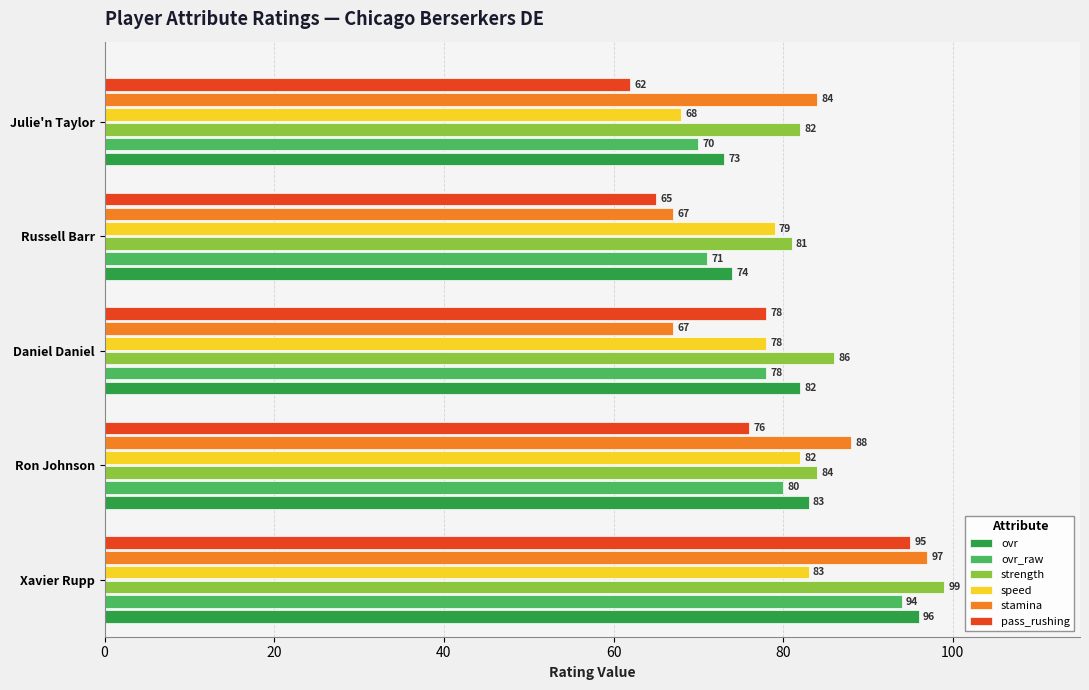

What is the highest value of the ovr series?

96